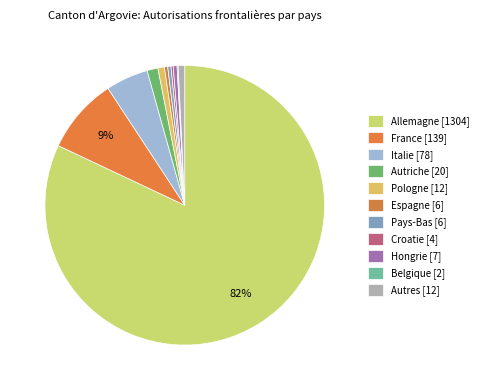

Count the number of slices in the pie.

11